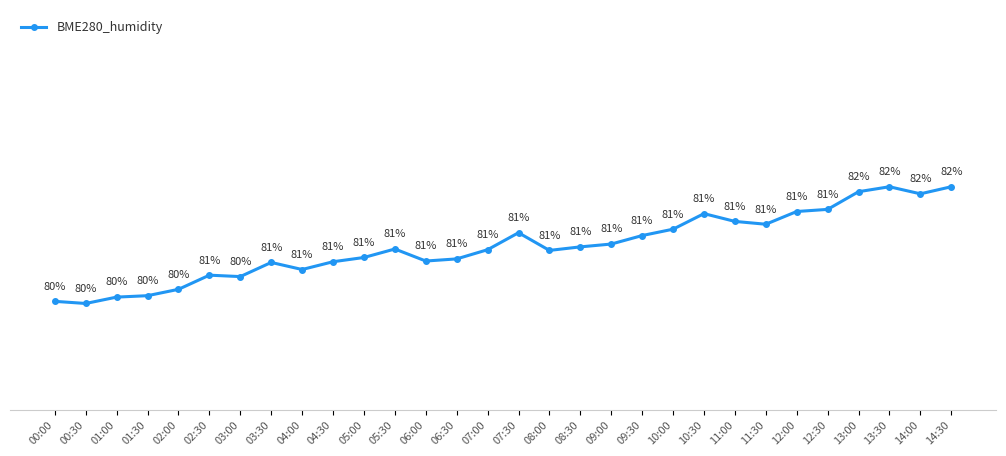

Which has a higher value, 07:30 or 03:00?

07:30